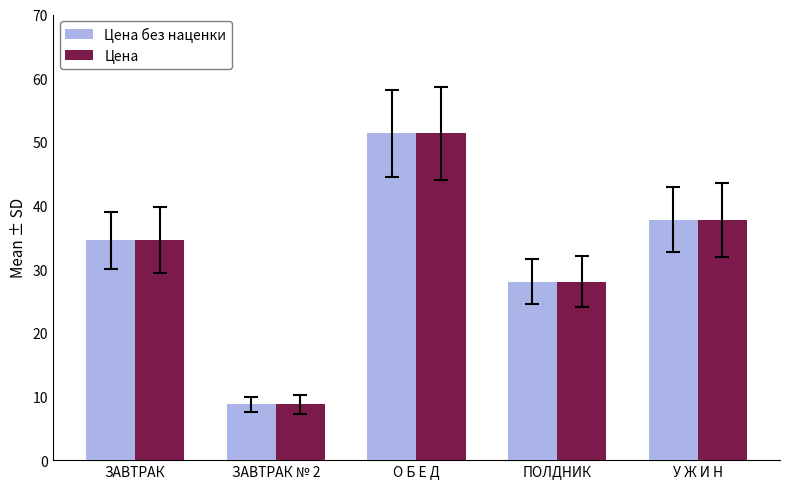

Is it true that Цена без наценки equals 8.8 at ЗАВТРАК № 2?

True